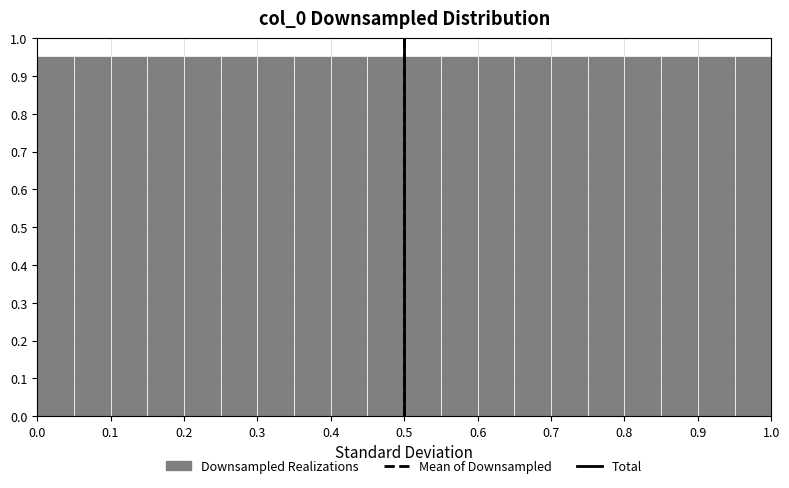

How tall is the bar that spans 0.65 to 0.70 on the x-axis? The values are not printed on the chart, so give them approximately, as read against the axis.

0.95